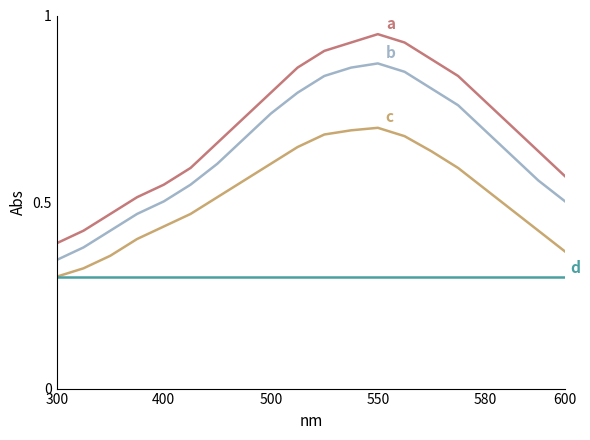

How many lines are shown in the chart?

4